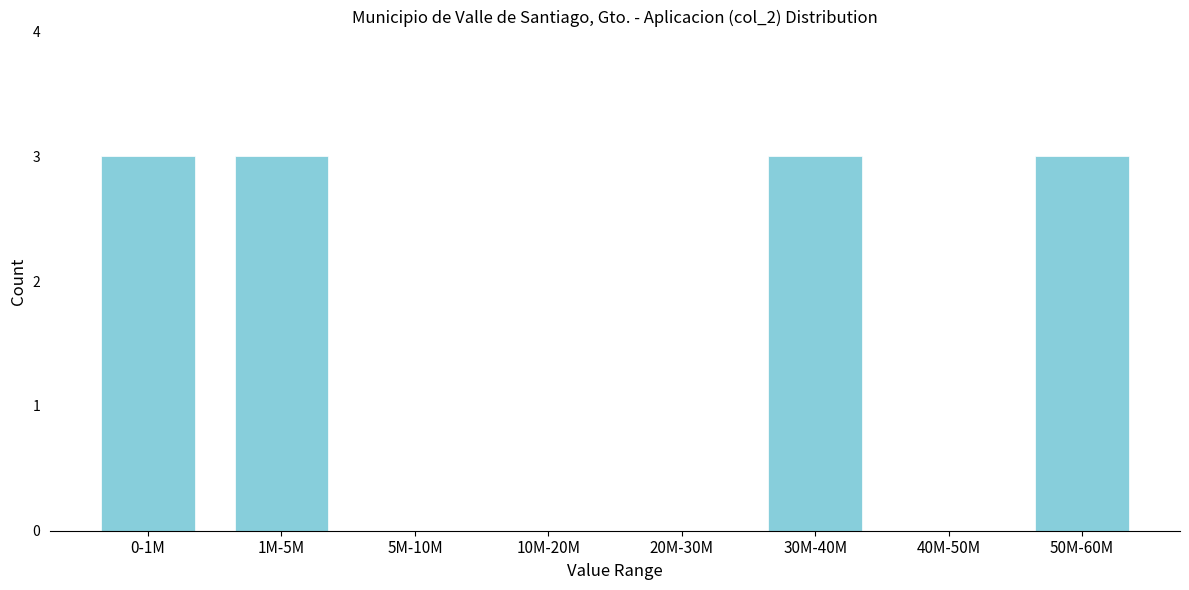

Reading left to right, list all the values displayed in this chart.

0-1M=3	1M-5M=3	5M-10M=0	10M-20M=0	20M-30M=0	30M-40M=3	40M-50M=0	50M-60M=3